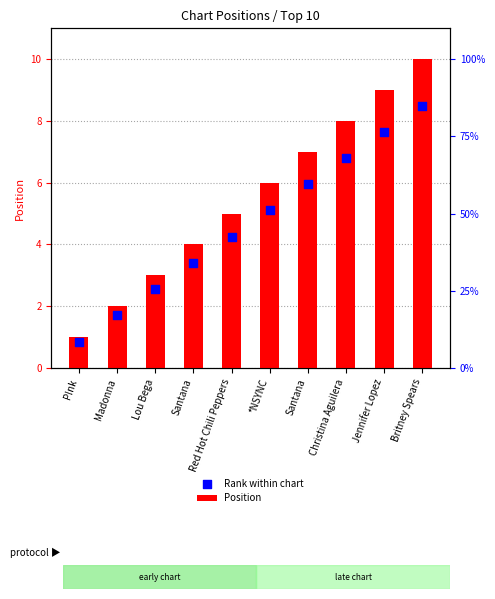

Which series has the widest spread of Y values?

Position